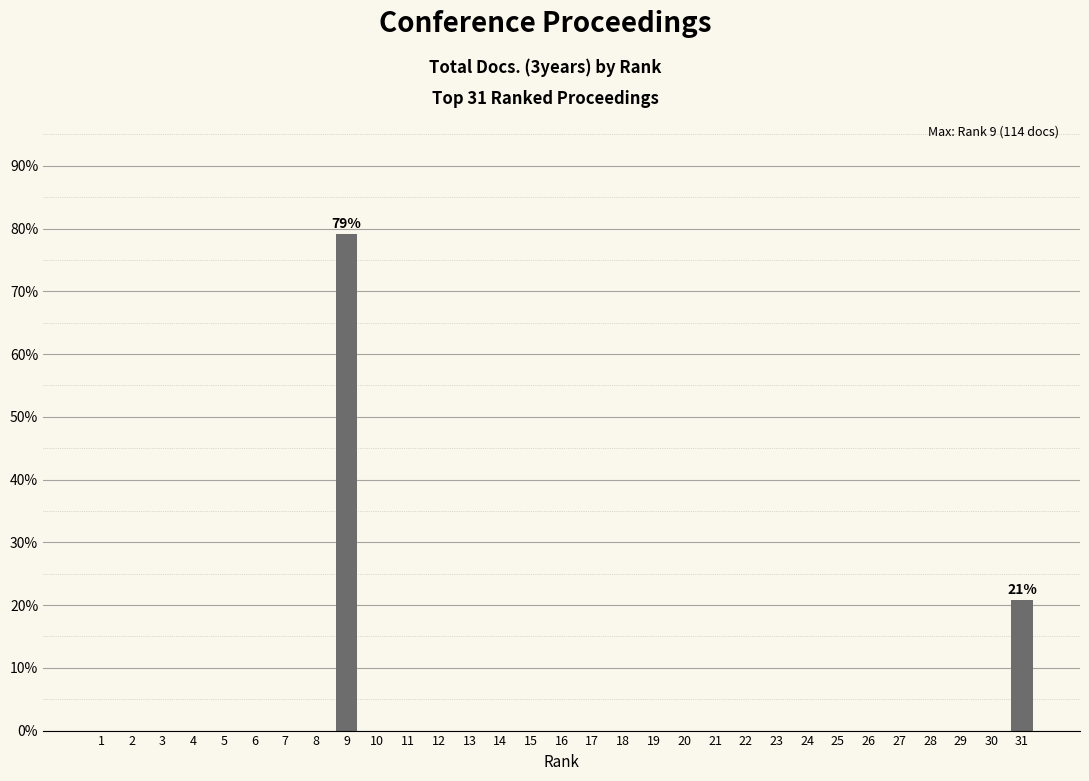

The value at 3 is -52.2. True or false?

False